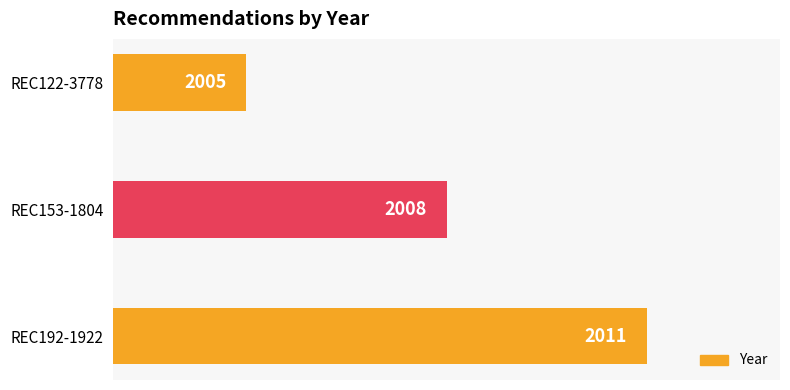

What is the sum of all values?

6024